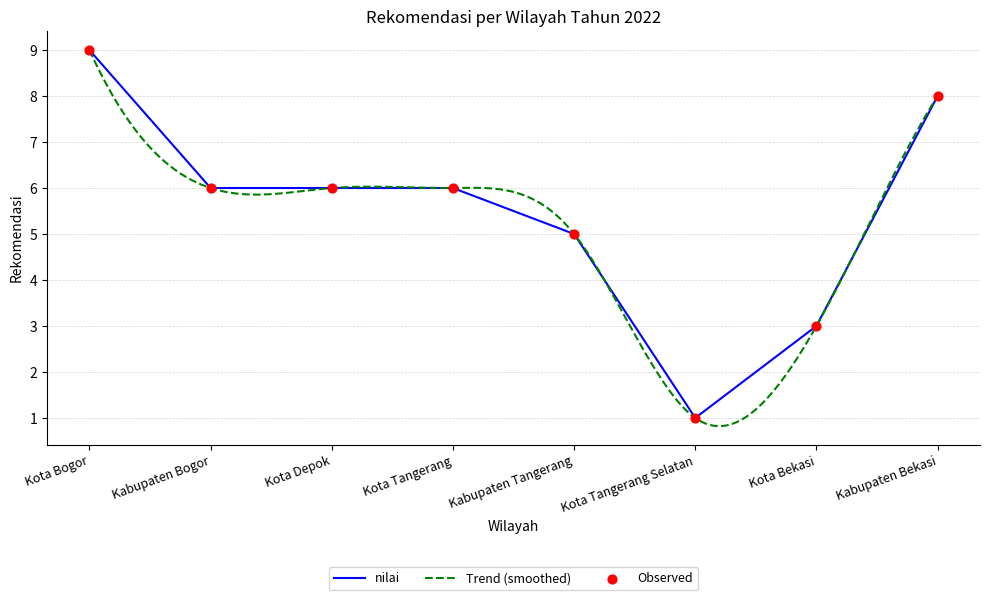

What is the change in value from Kota Depok to Kabupaten Tangerang?

-1